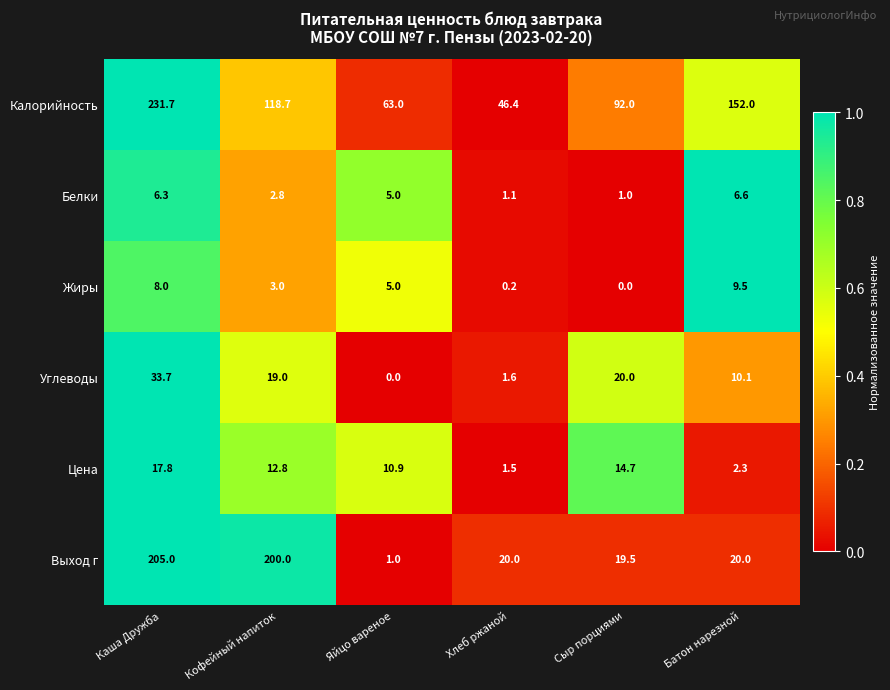

Which category has the highest value in the Выход г series?

Каша Дружба